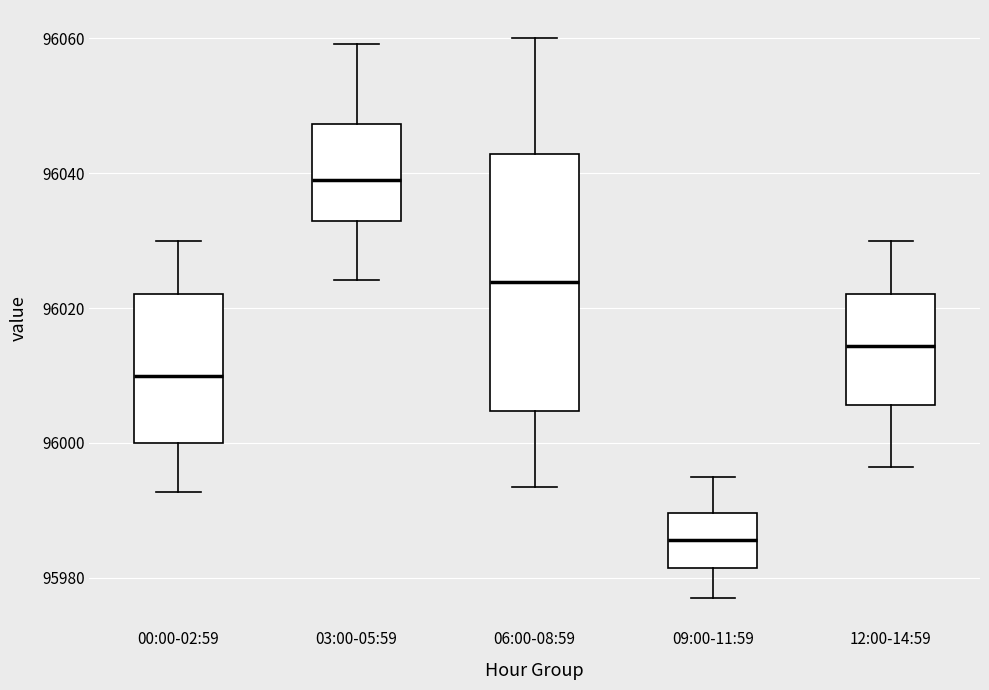

Comparing the boxes themselves (not the whiskers), which one is the tallest?

06:00-08:59